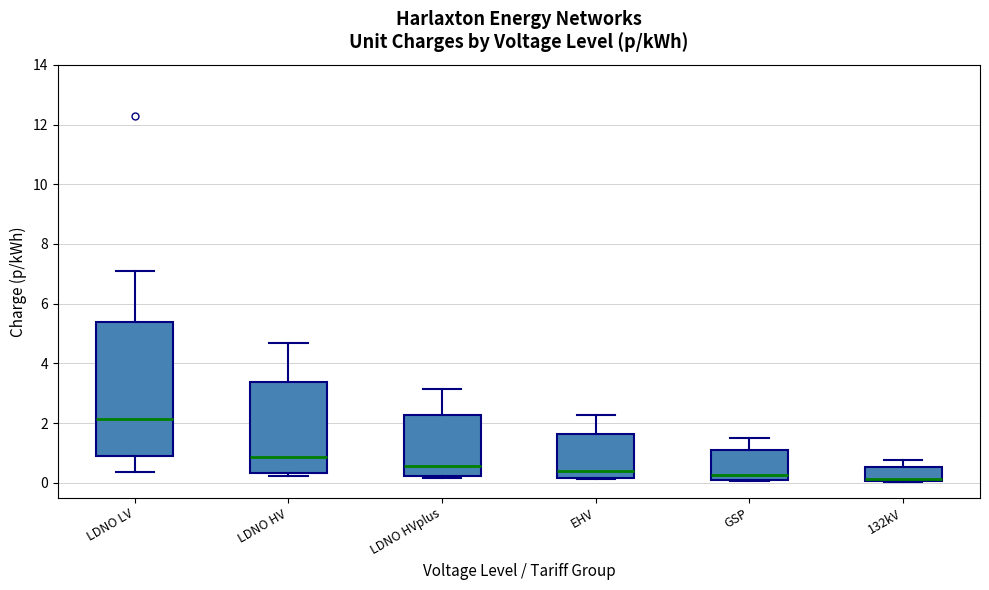

Where is the upper edge of the box for 132kV on the y-axis? The values are not printed on the chart, so give them approximately, as read against the axis.

0.6